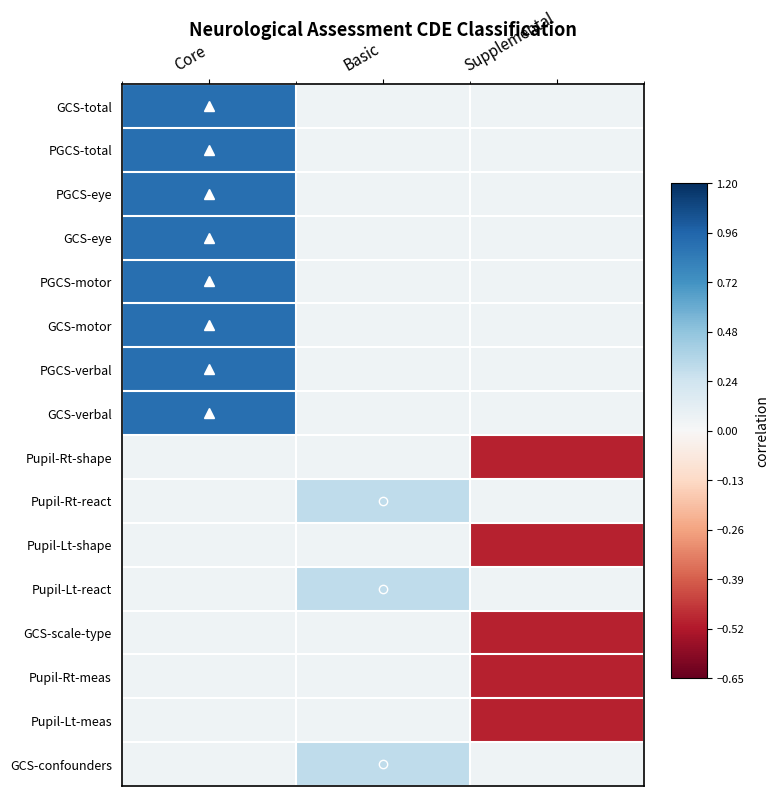

At Basic, list the series in order from largest to smallest.

Pupil-Rt-react, Pupil-Lt-react, GCS-confounders, GCS-total, PGCS-total, PGCS-eye, GCS-eye, PGCS-motor, GCS-motor, PGCS-verbal, GCS-verbal, Pupil-Rt-shape, Pupil-Lt-shape, GCS-scale-type, Pupil-Rt-meas, Pupil-Lt-meas